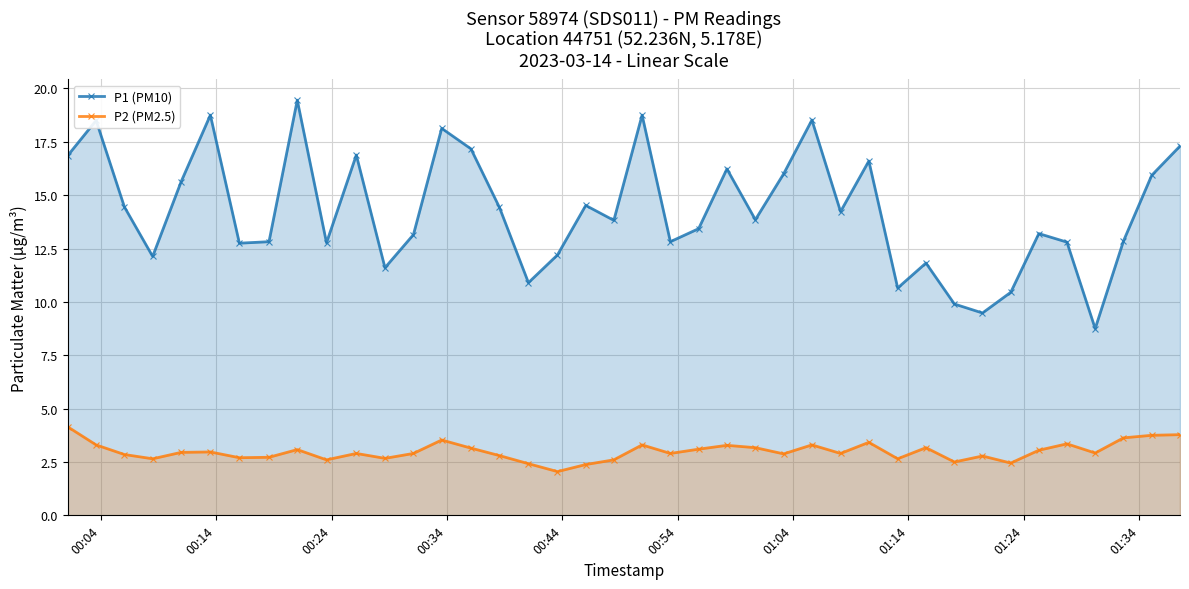

True or false: P2 (PM2.5) and P1 (PM10) cross at least once.

False